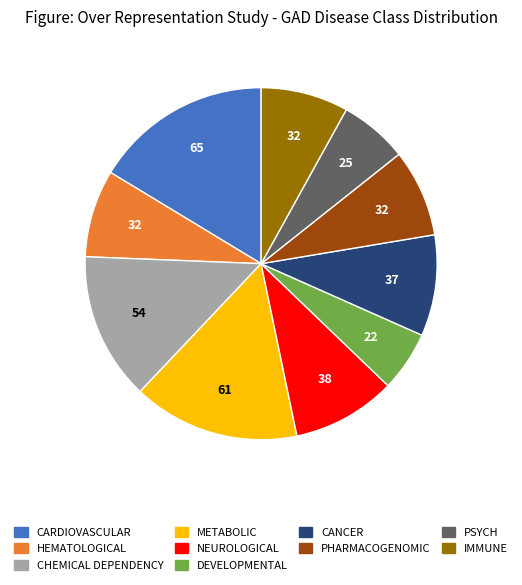

What is the ratio of the value at DEVELOPMENTAL to the value at NEUROLOGICAL?

0.6